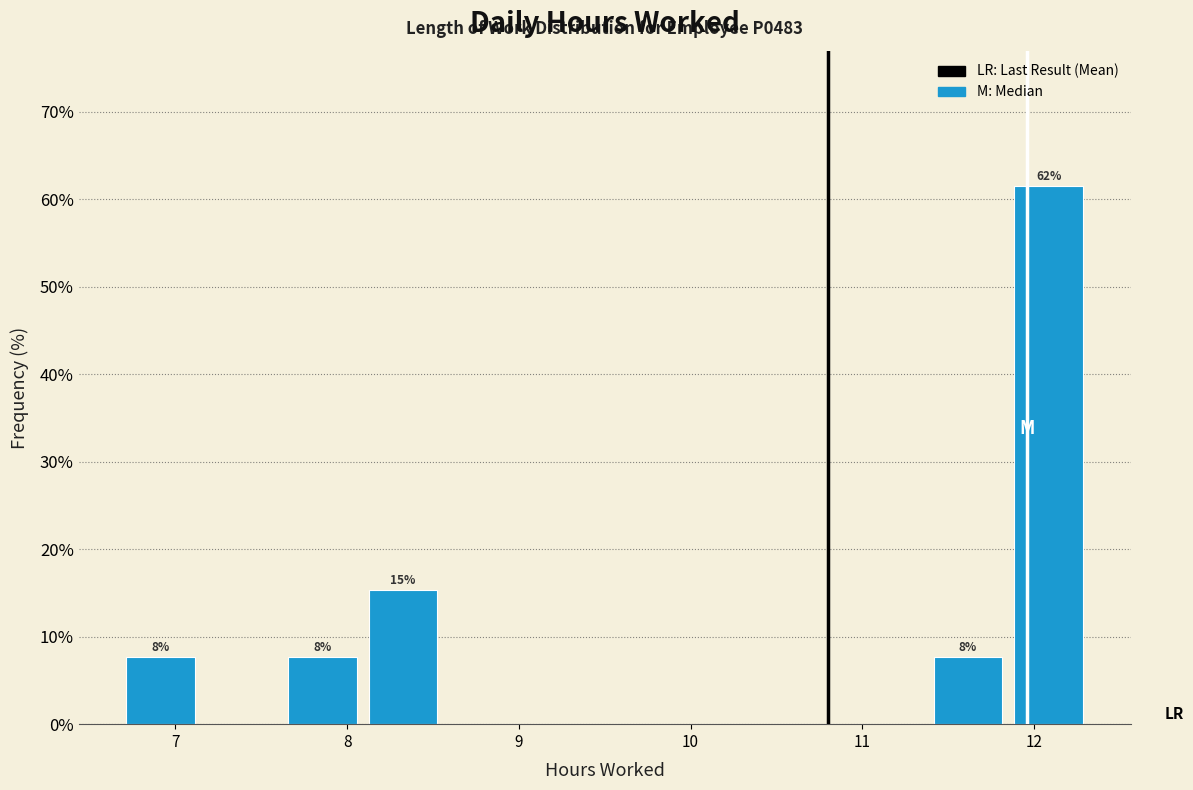

Over which range of the x-axis is the bar tallest?

11.85 to 12.32